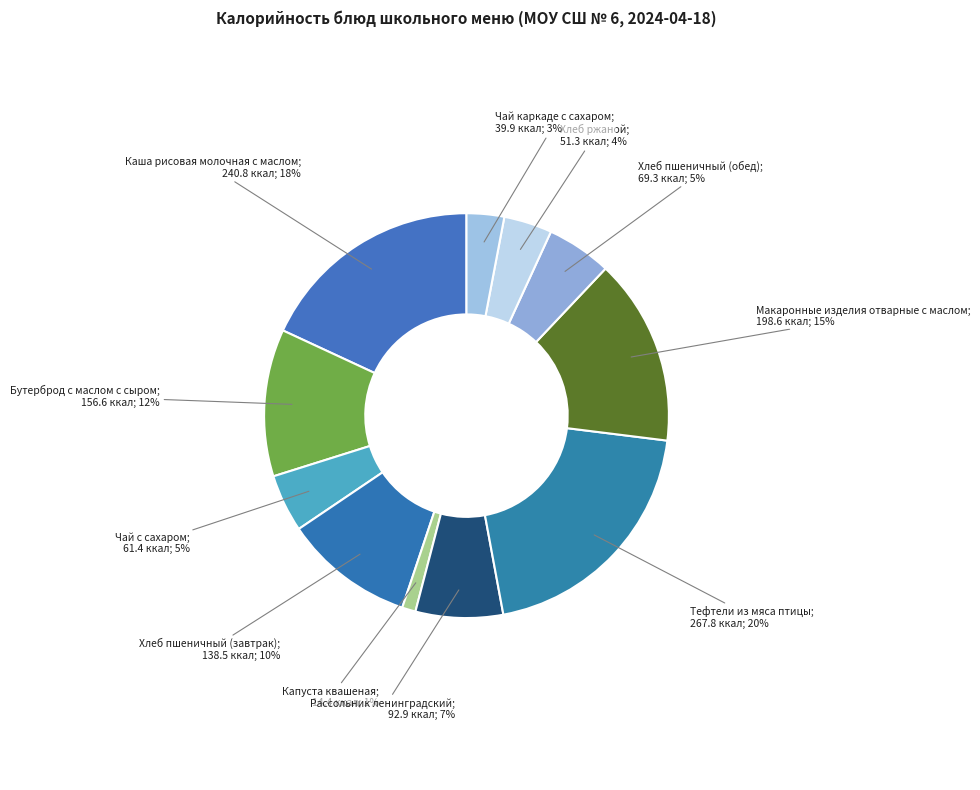

To the nearest percent, what is the average slice percentage?

9%